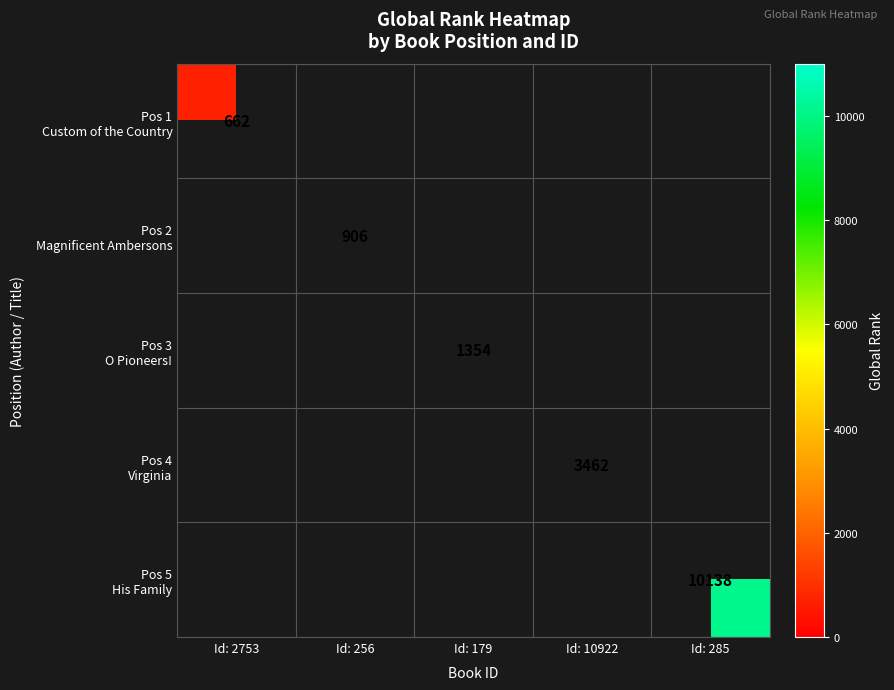

At how many categories does at least one series exceed 9208?

1